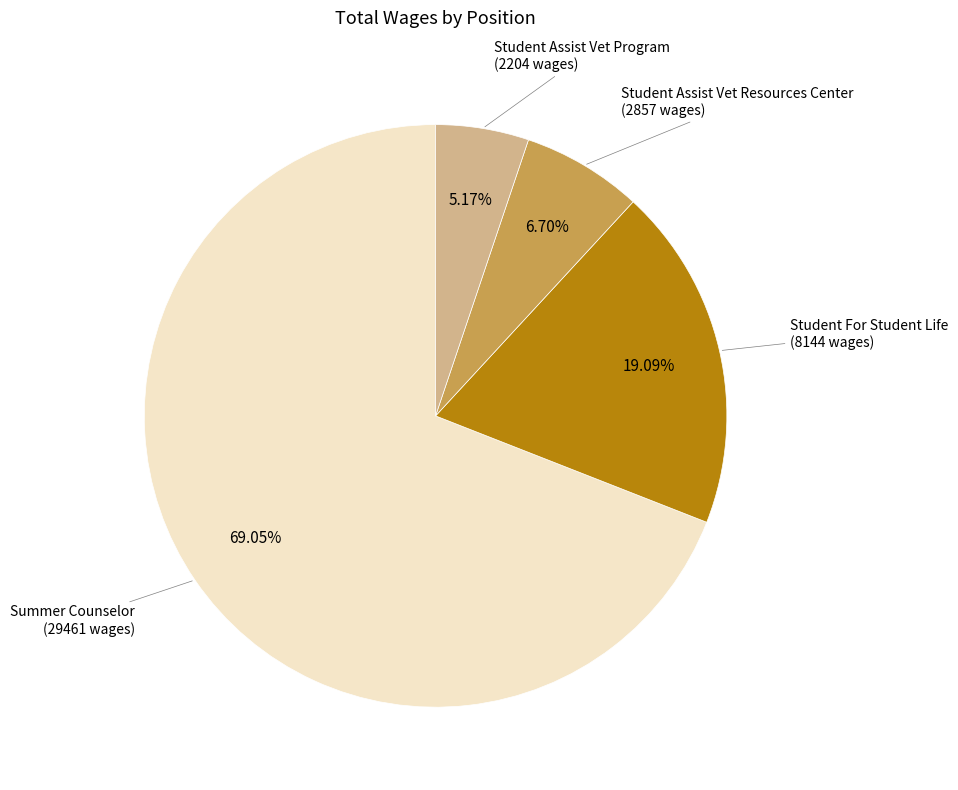

Does any single category account for the majority?

Yes